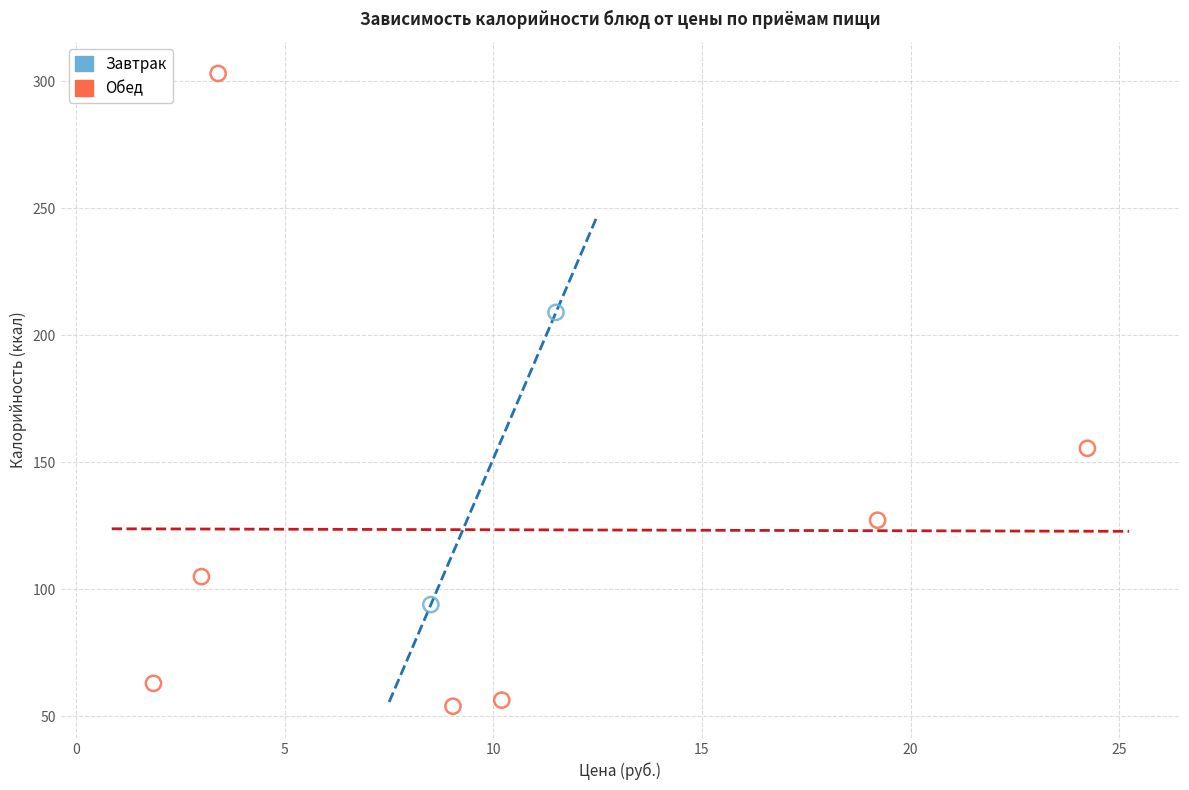

What are all the series names shown in the legend?

Завтрак, Обед